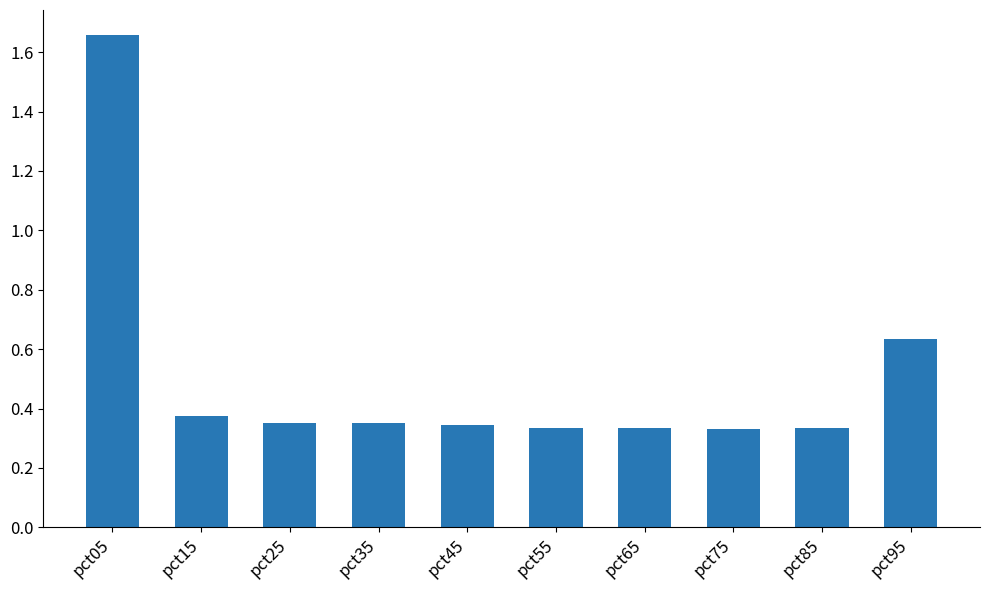

How many values are between 0 and 1?

9